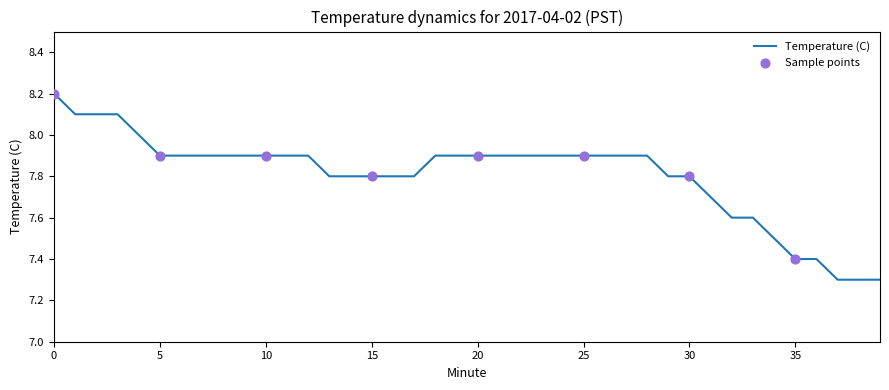

What is the greatest value displayed?

8.2